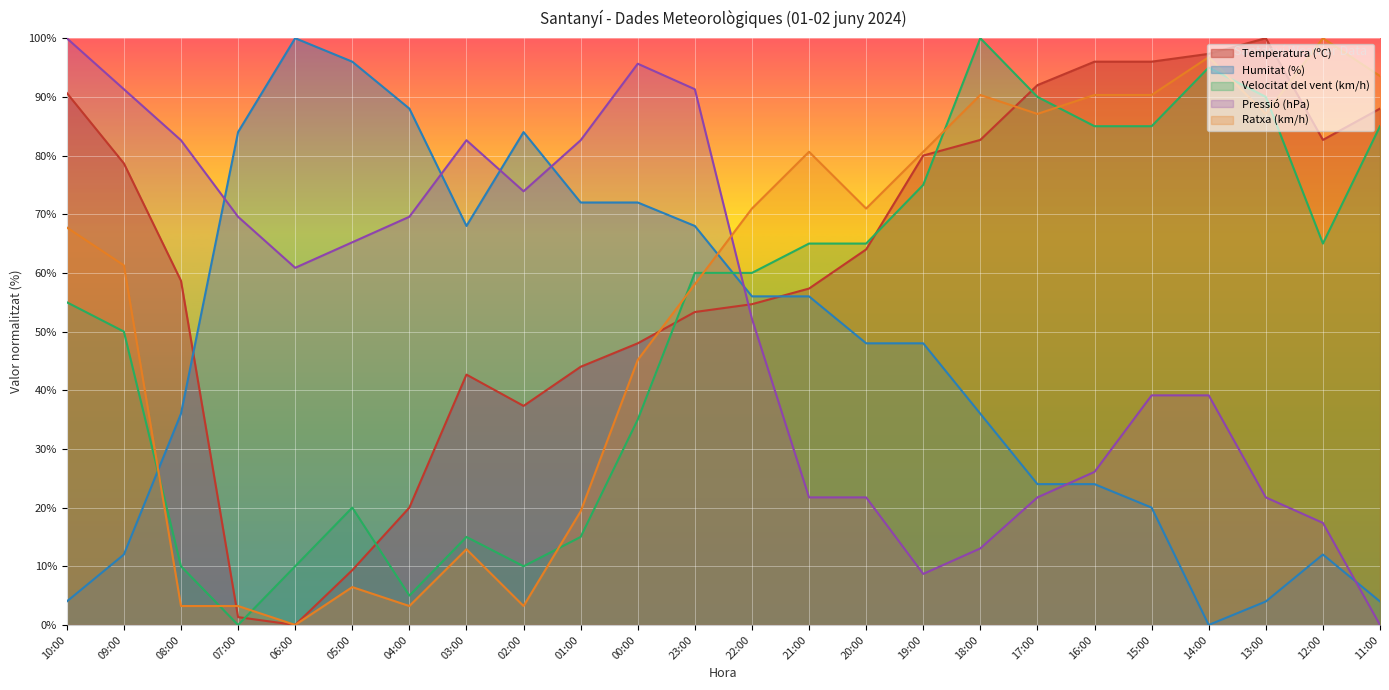

How many times do Temperatura (ºC) and Ratxa (km/h) cross each other?

4